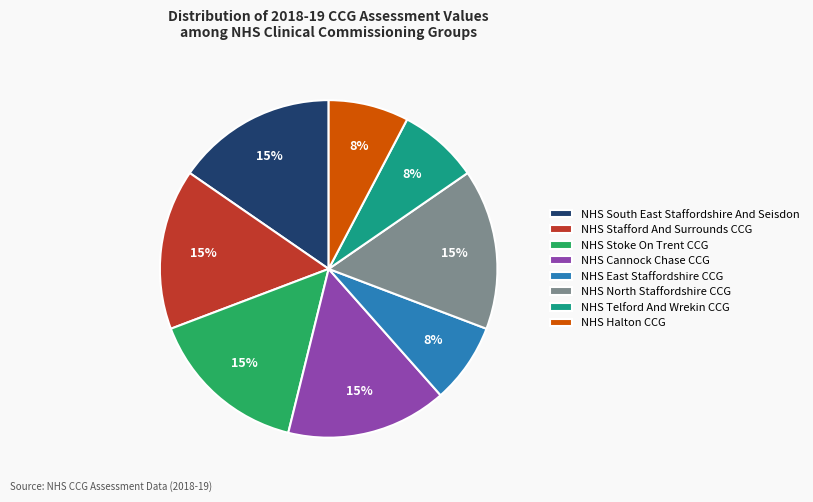

How many segments does this pie chart have?

8